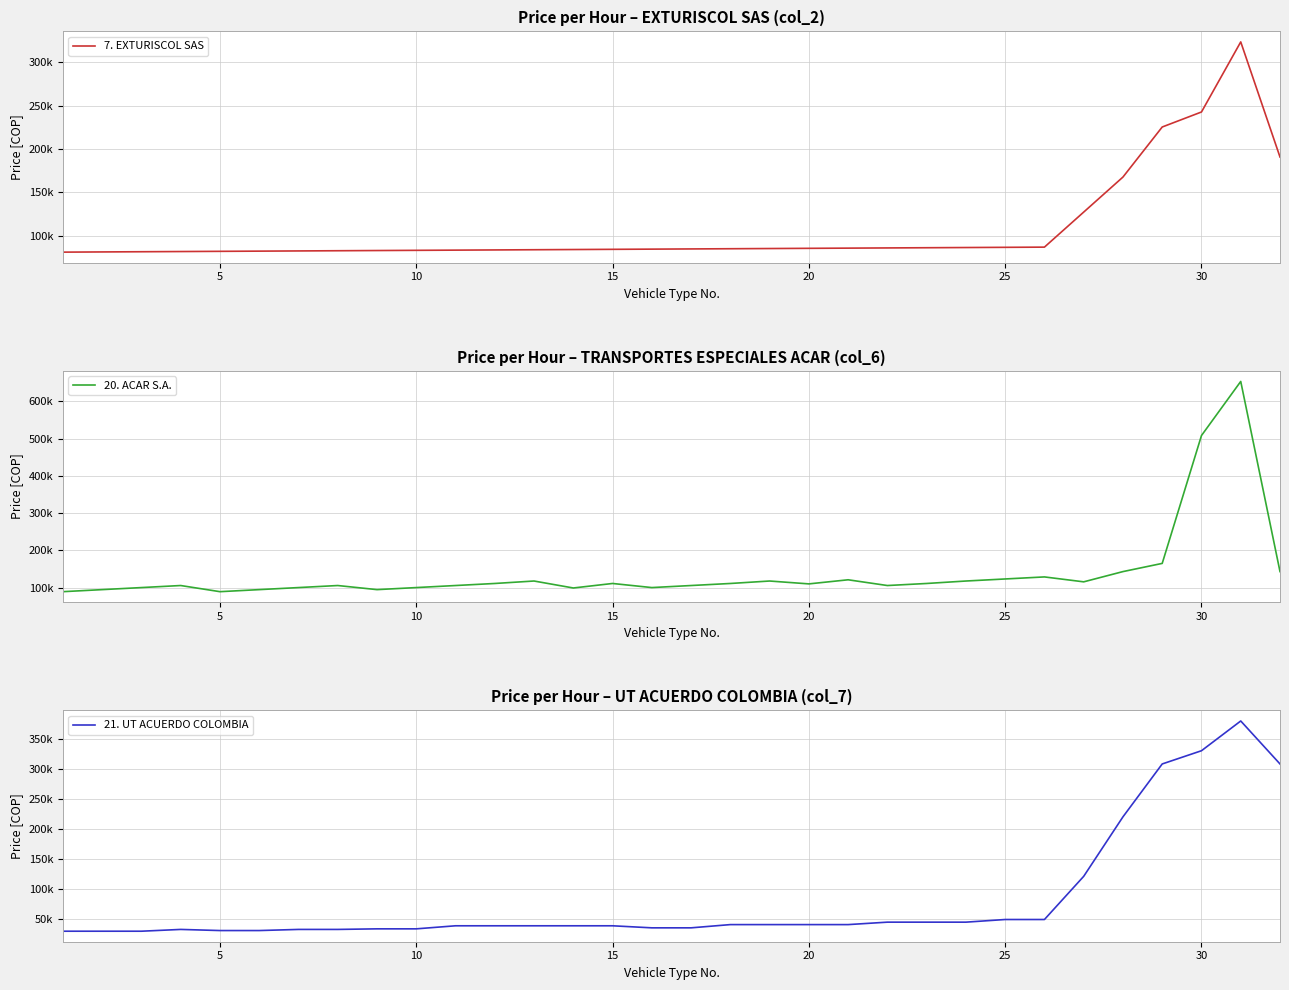

True or false: 21. UT ACUERDO COLOMBIA has more than 2 interior local peaks.

False